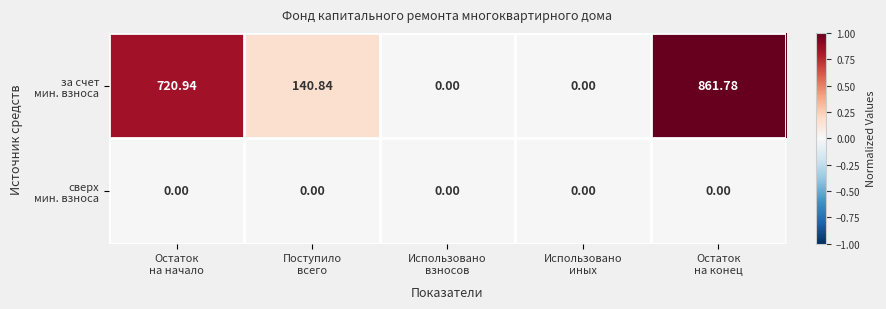

How many series are shown in this chart?

2